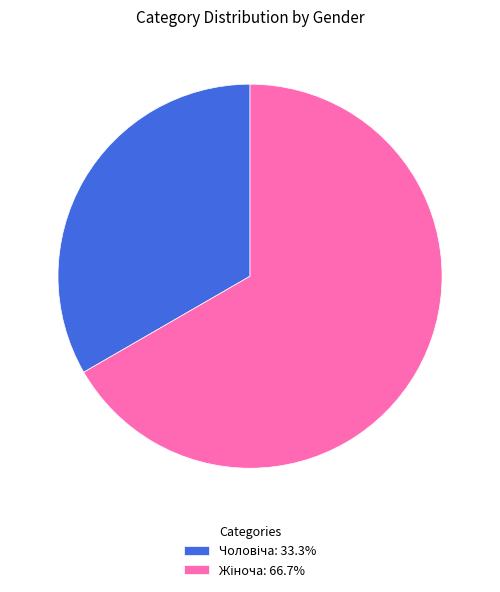

To the nearest percent, what is the combined percentage of Чоловіча and Жіноча?

100%